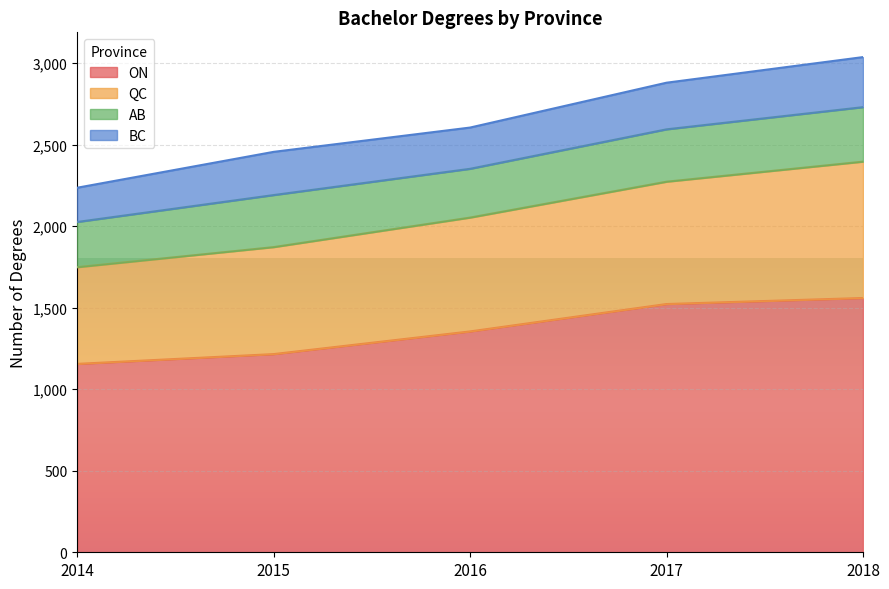

Read the ON value at 2018.

1559